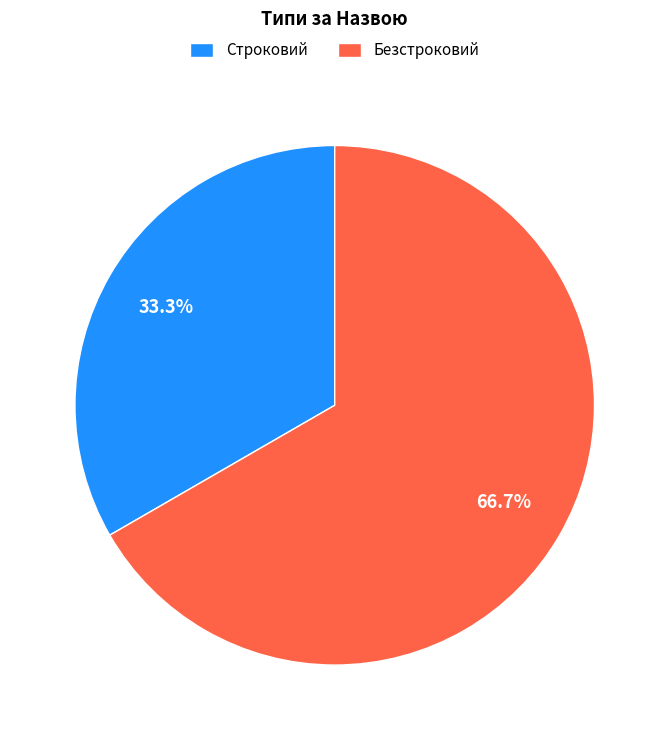

Does any single category account for the majority?

Yes